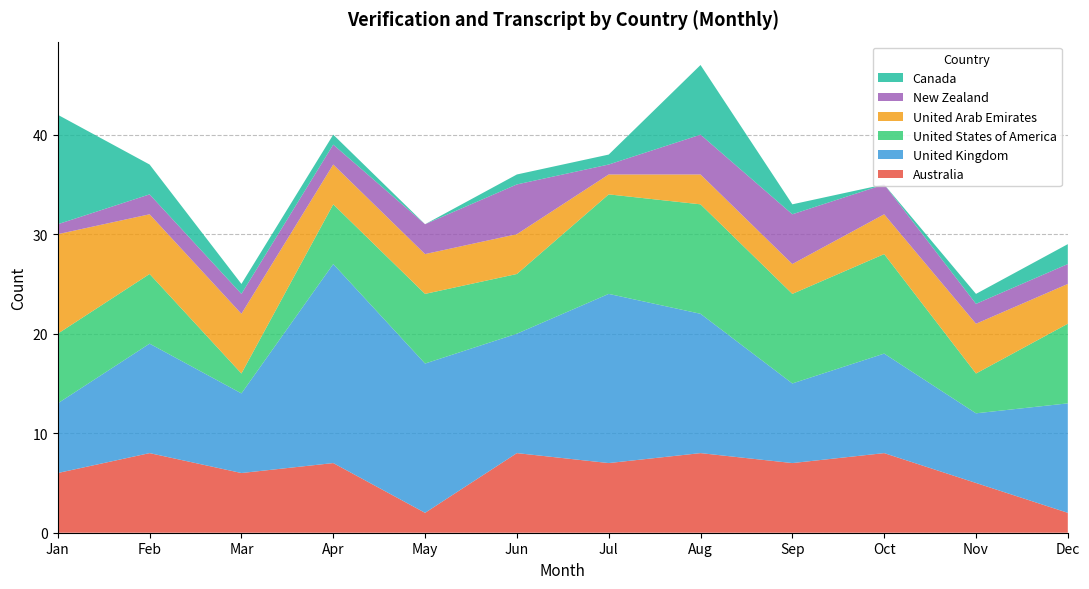

Reading left to right, list all the values displayed in this chart.

Australia: 6	8	6	7	2	8	7	8	7	8	5	2
United Kingdom: 7	11	8	20	15	12	17	14	8	10	7	11
United States of America: 7	7	2	6	7	6	10	11	9	10	4	8
United Arab Emirates: 10	6	6	4	4	4	2	3	3	4	5	4
New Zealand: 1	2	2	2	3	5	1	4	5	3	2	2
Canada: 11	3	1	1	0	1	1	7	1	0	1	2